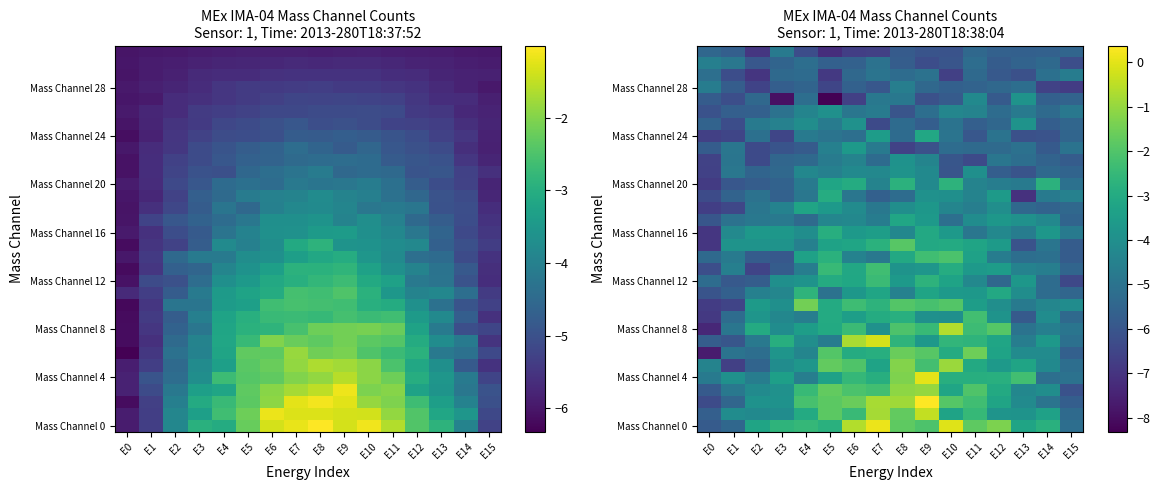

What is the total value across all series at E4?

-133.7